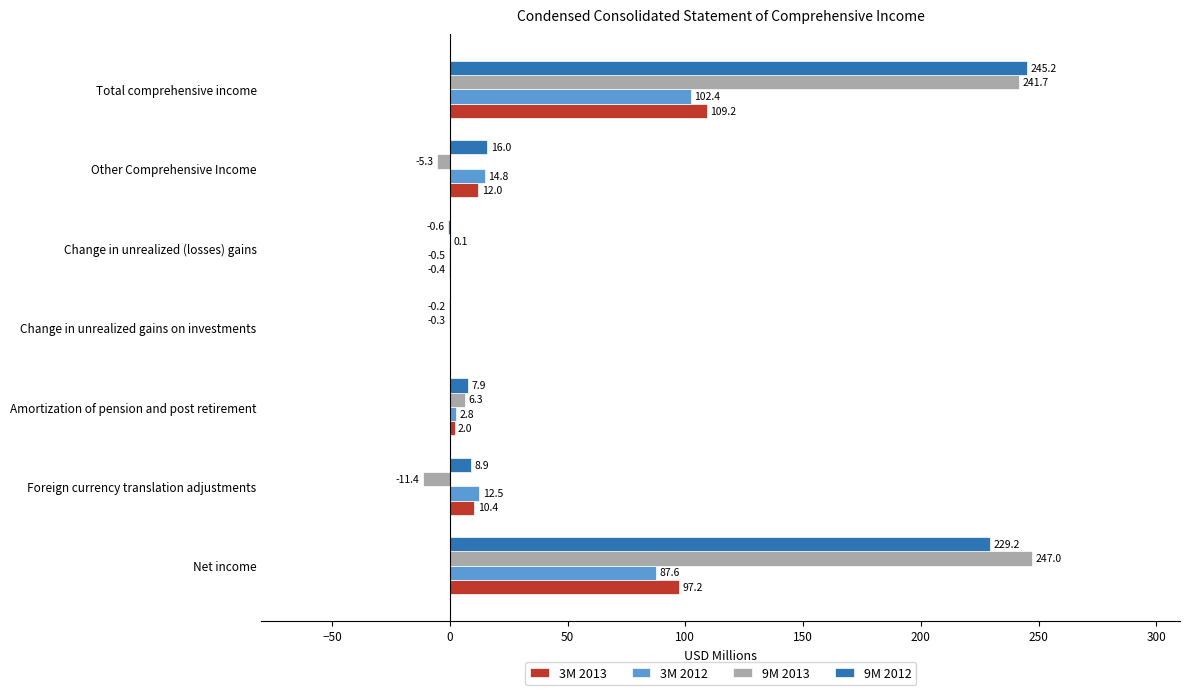

How many data points does each series have?

7